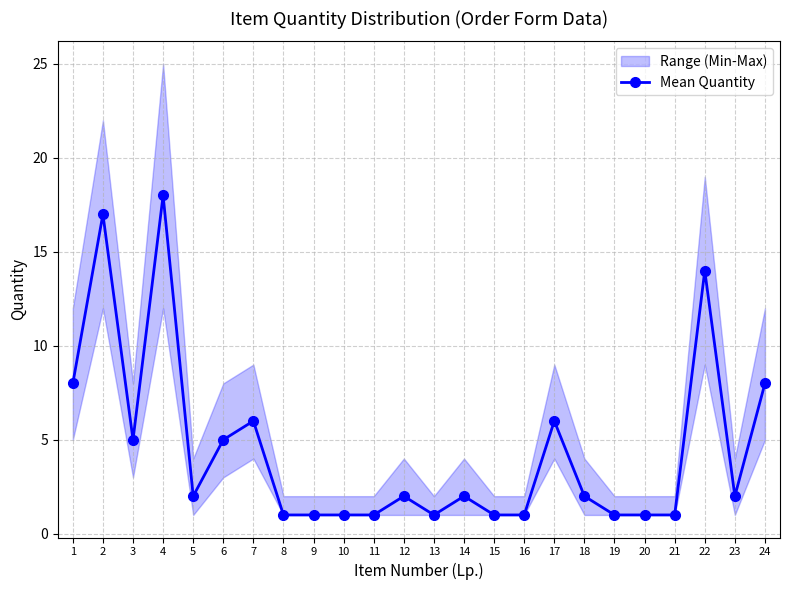

What is the average value?

4